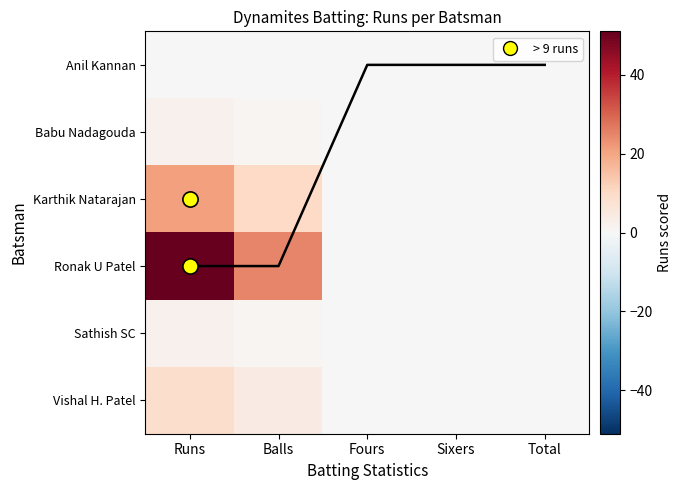

What is the sum of the Sathish SC values at Fours and Runs?

2